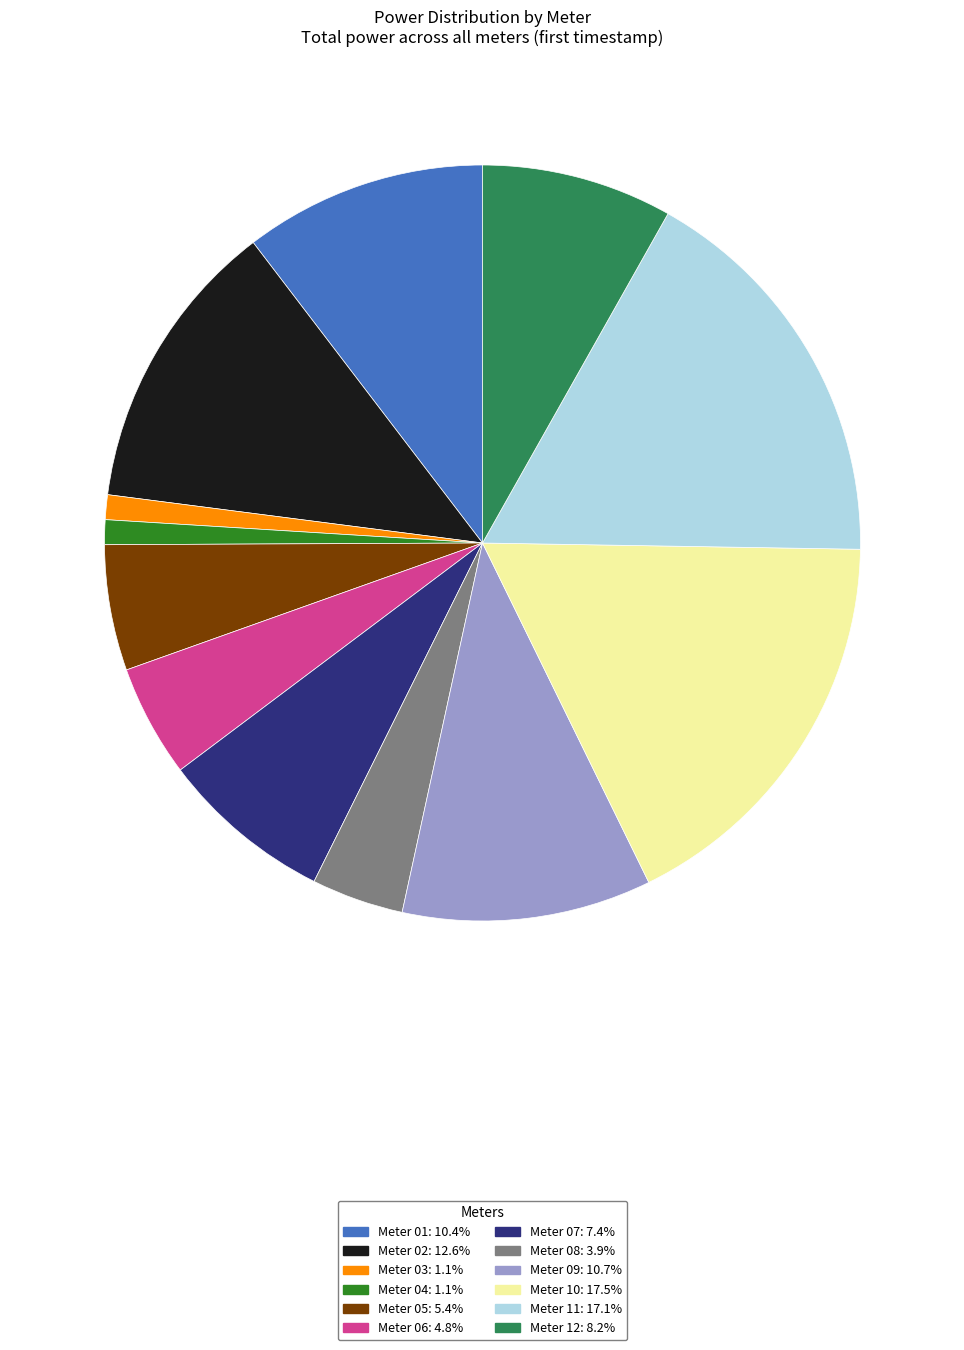

Is the sum of Meter 04: 1.1% and Meter 02: 12.6% greater than half?

No